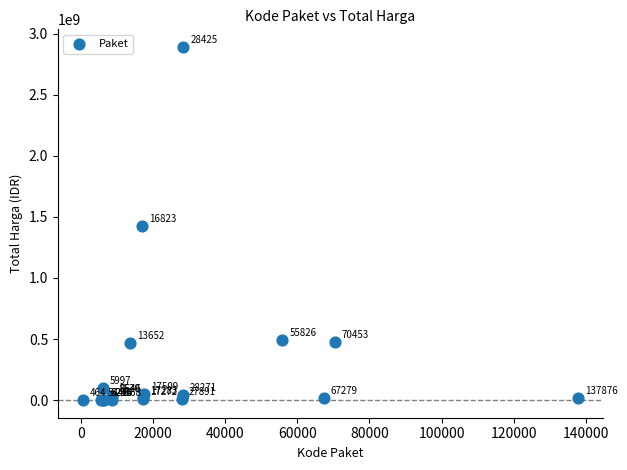

What Y value in the scatter plot is closest to 1446100000?

1425867900